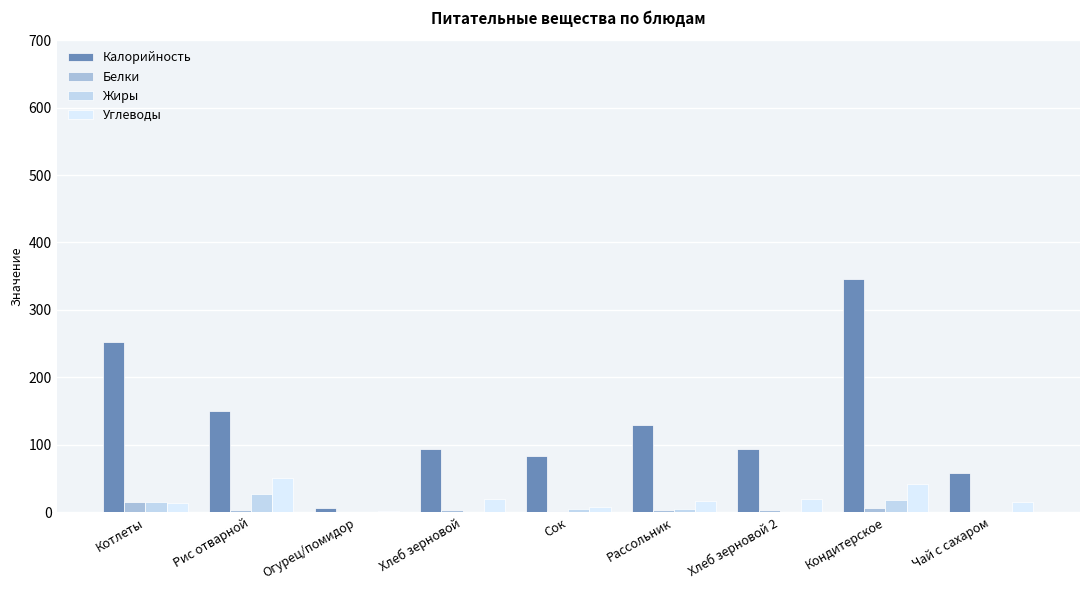

What is the total value across all series at Сок?

97.4